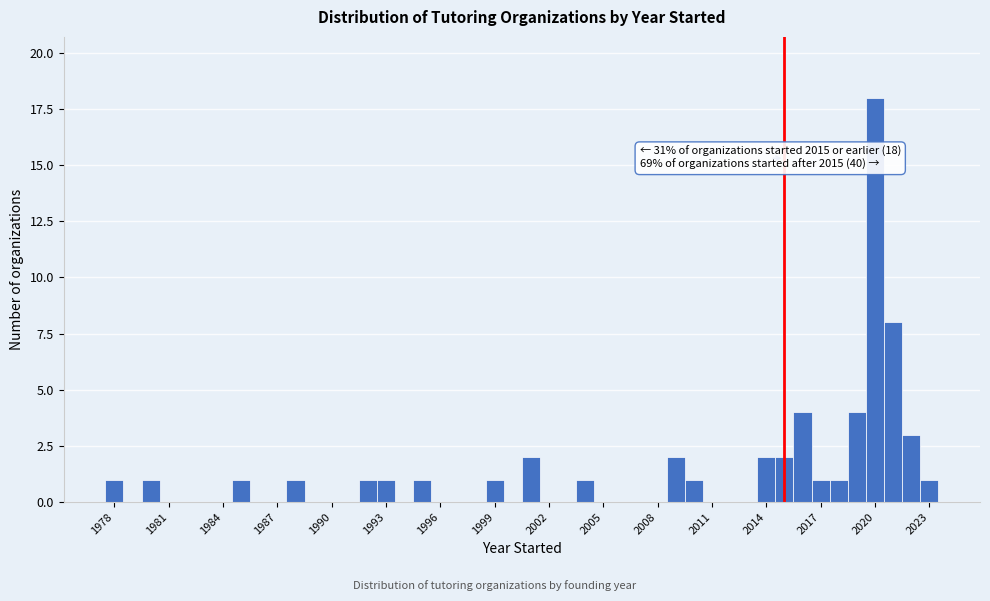

Read against the x-axis, roughly where is the centre of the tallest bar?

2020.0